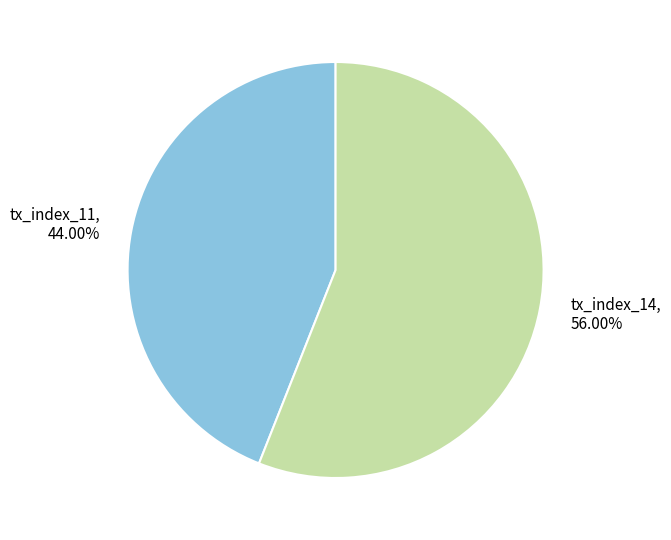

How many slices are in this pie chart?

2